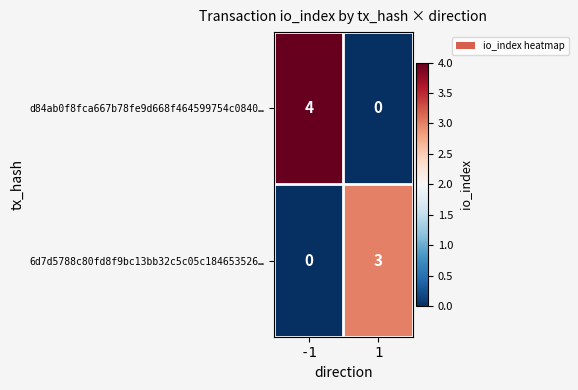

Reading left to right, transcribe all the data shown in this chart.

d84ab0f8fca667b78fe9d668f464599754c0840…: 4	0
6d7d5788c80fd8f9bc13bb32c5c05c184653526…: 0	3